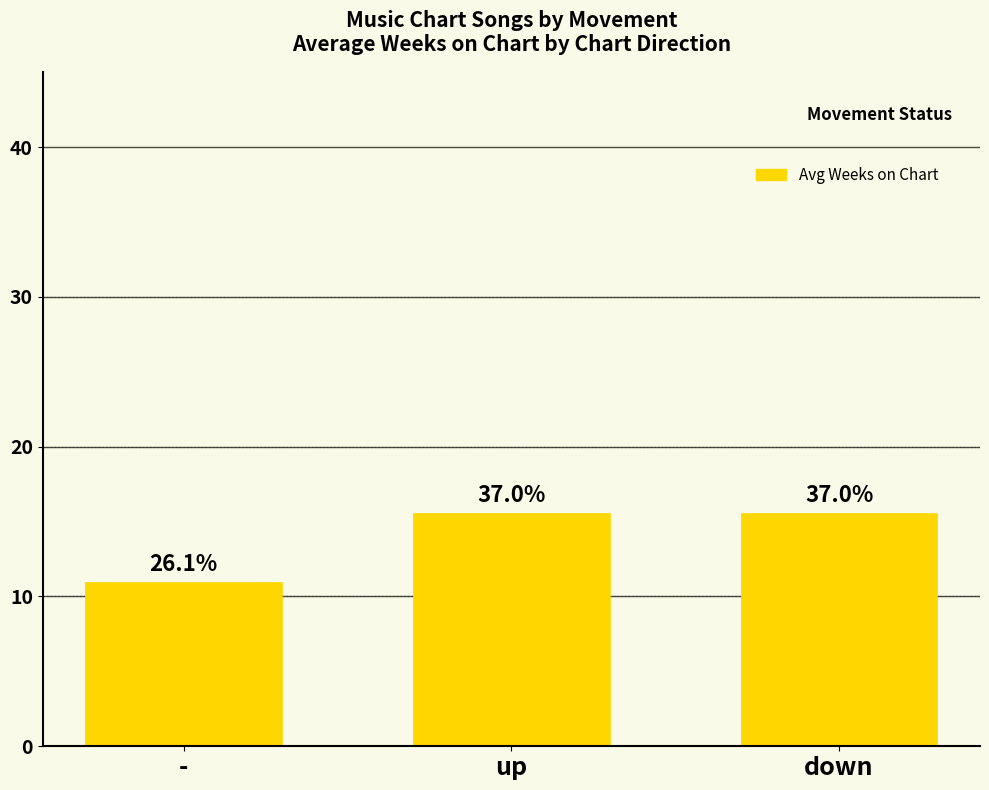

How many bars are there in total?

3